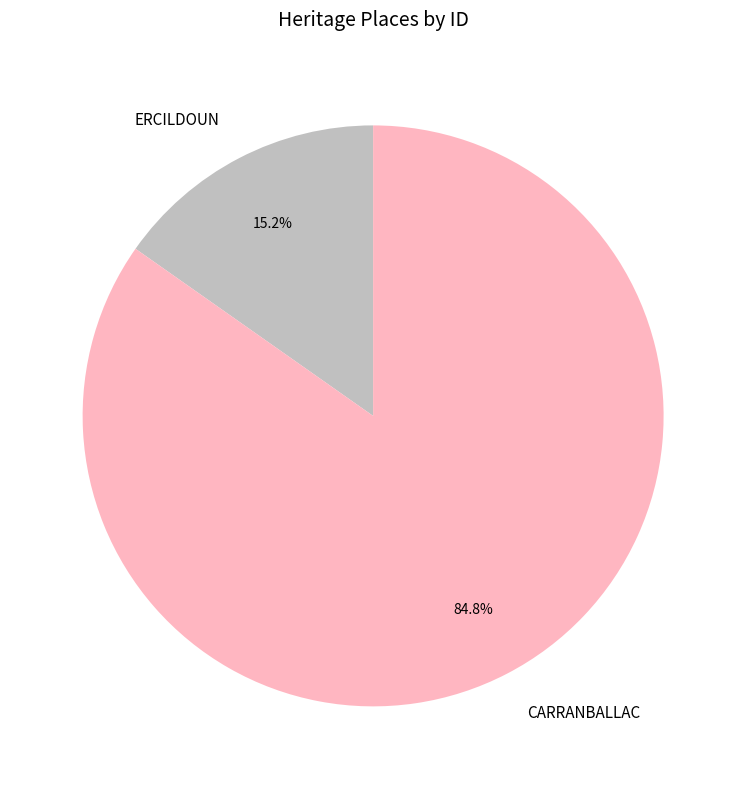

What percentage is the CARRANBALLAC slice, to the nearest percent?

85%